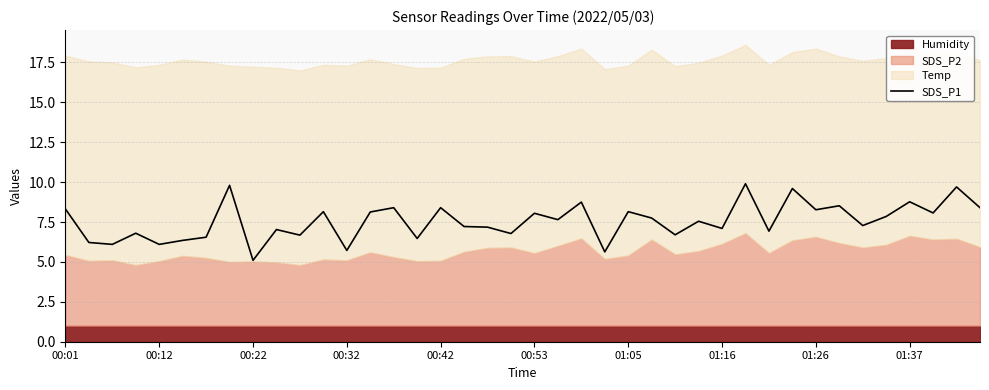

What is the lowest value of the SDS_P1 series?

5.1